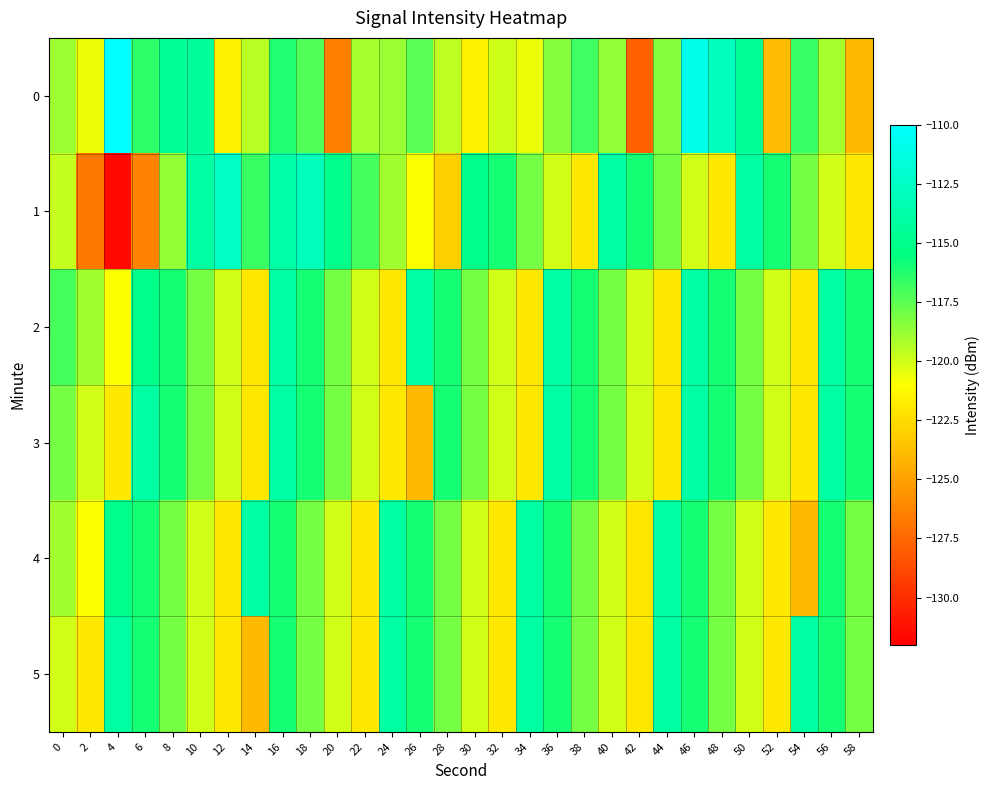

How many categories are shown in the chart?

30